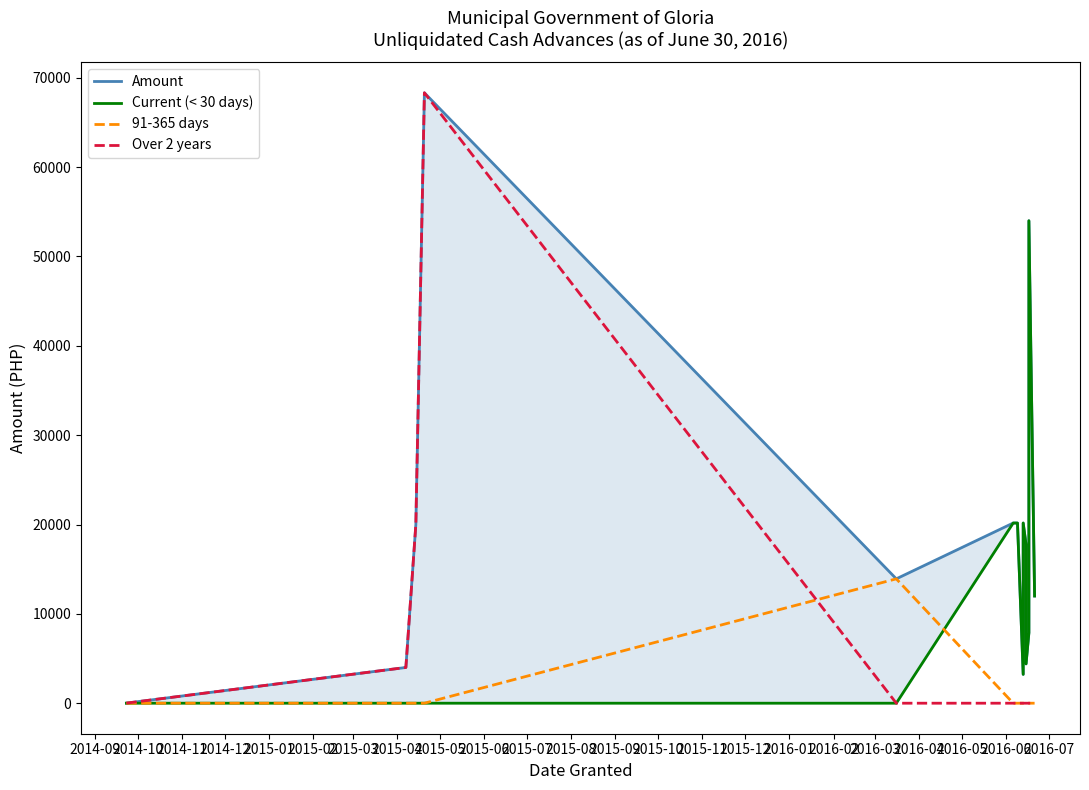

Is the value of Amount at 2015-02 greater than the value of 91-365 days at 2015-01?

Yes